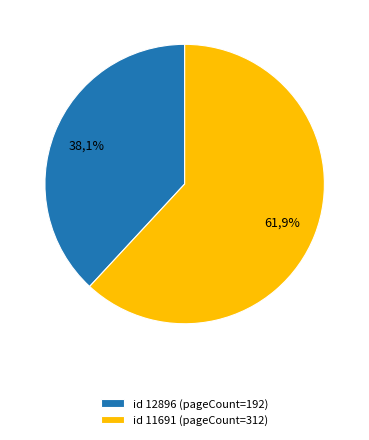

What percentage is the 11691 slice, to the nearest percent?

62%